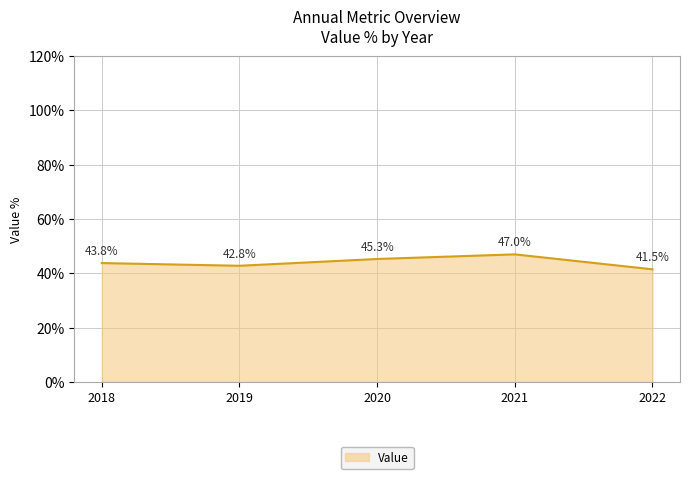

How many lines are shown in the chart?

1